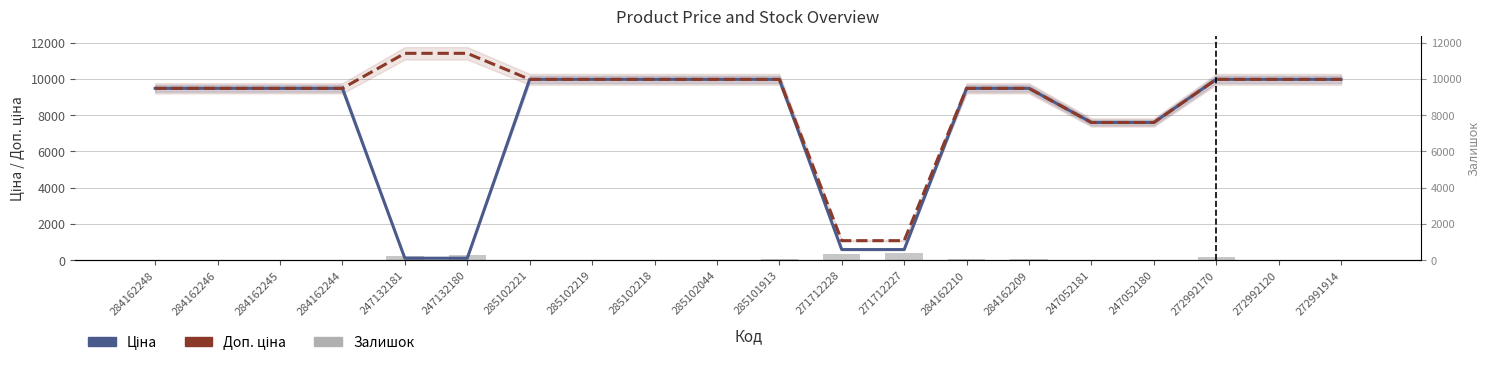

Reading right to left, what are all the values shown in this chart?

Ціна: 9975.0	9975.0	9975.0	7596.5	7596.5	9480.1	9480.1	589.9	589.9	9975.0	9975.0	9975.0	9975.0	9975.0	114.1	114.1	9480.1	9480.1	9480.1	9480.1
Доп. ціна: 9975.0	9975.0	9975.0	7596.5	7596.5	9480.1	9480.1	1081.7	1081.7	9975.0	9975.0	9975.0	9975.0	9975.0	11410.0	11410.0	9480.1	9480.1	9480.1	9480.1
Залишок: 14.0	1.0	157.0	21.0	20.0	53.0	56.0	374.0	328.0	47.0	1.0	3.0	9.0	11.0	290.0	260.0	0.0	8.0	0.0	0.0